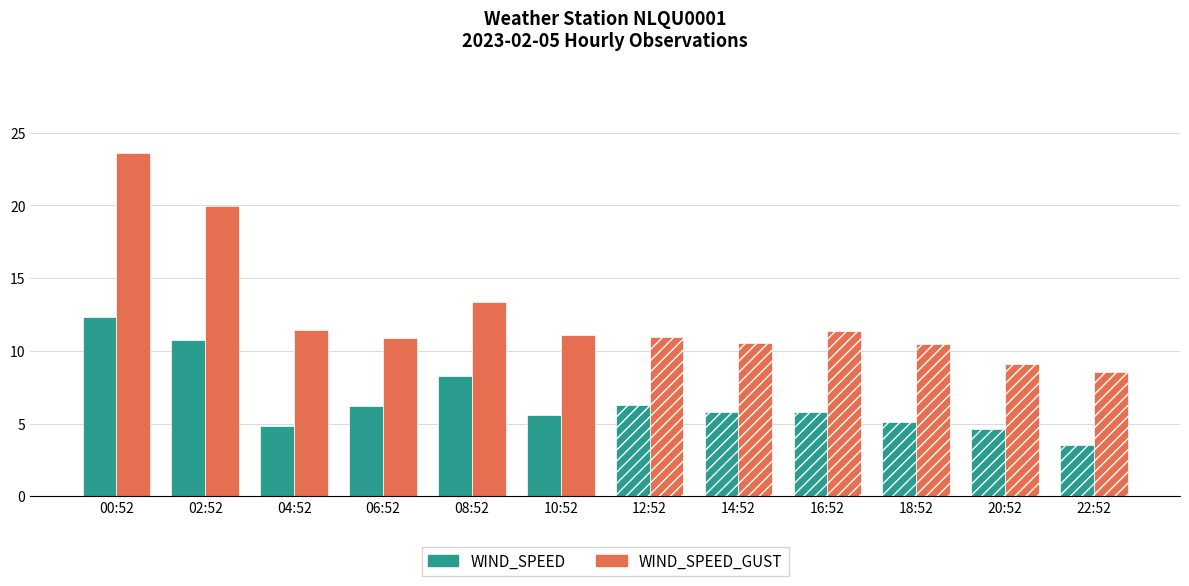

At how many categories does at least one series exceed 22?

1